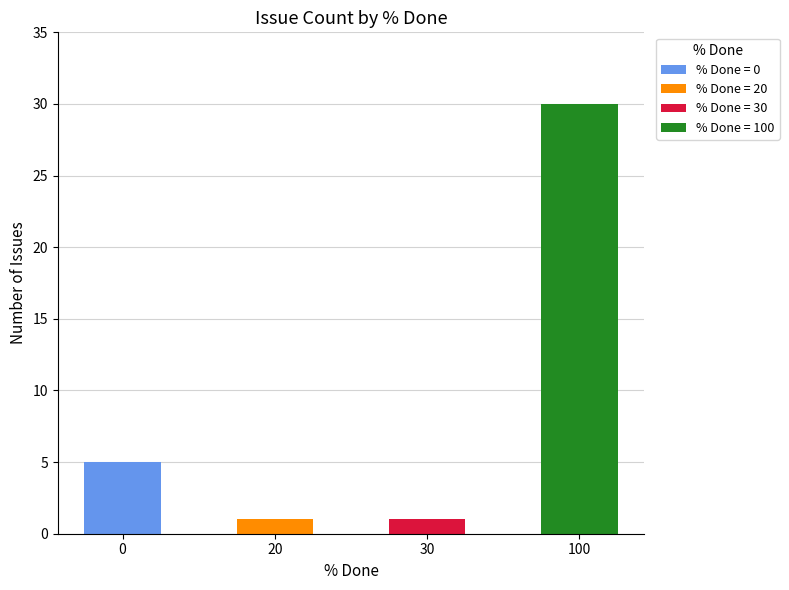

What is the difference between the maximum and minimum values?

29